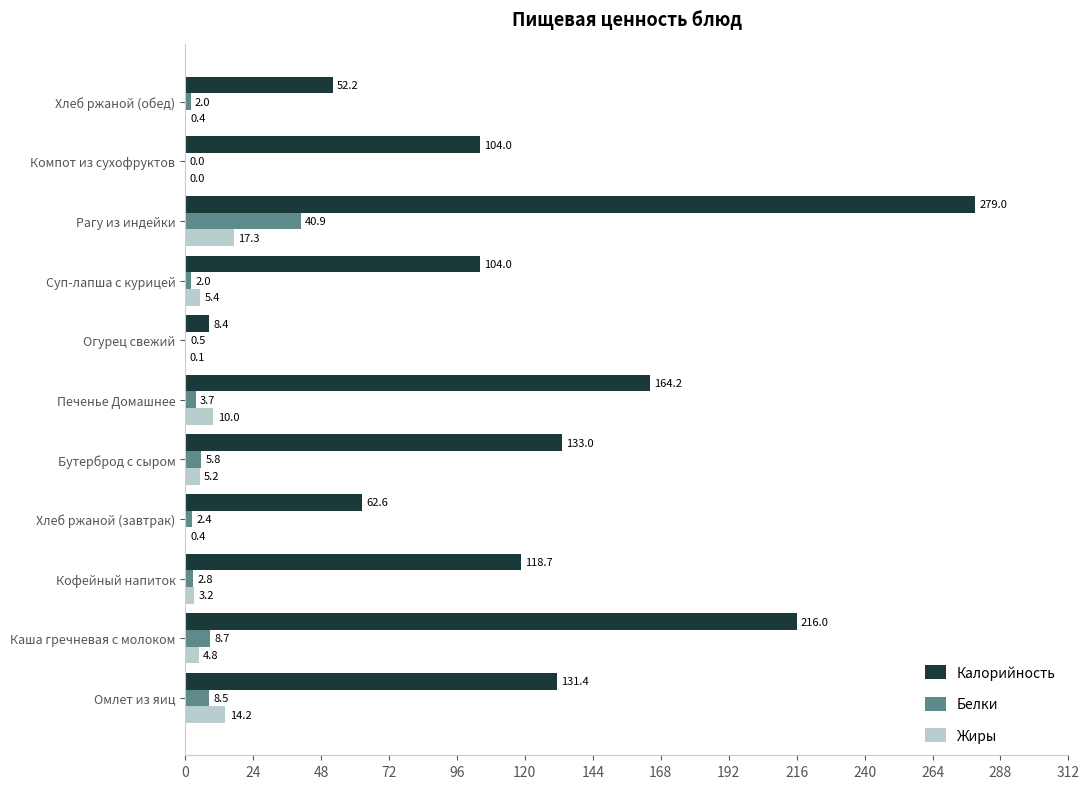

Which series has the largest total across all categories?

Калорийность